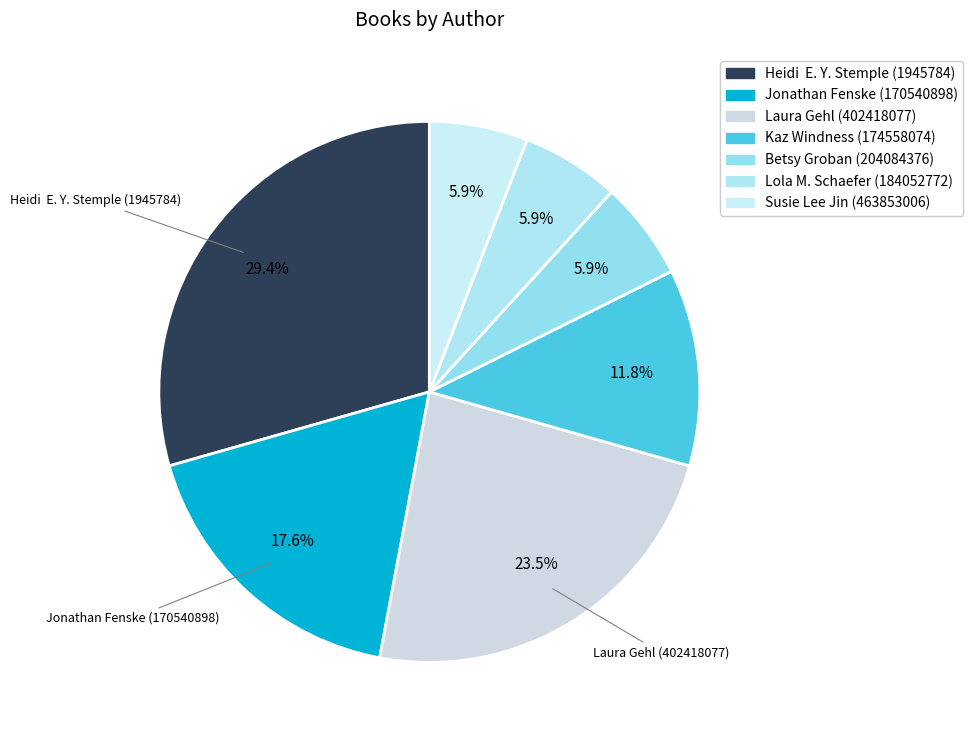

Is it true that Kaz Windness (174558074) is 2% of the pie?

False